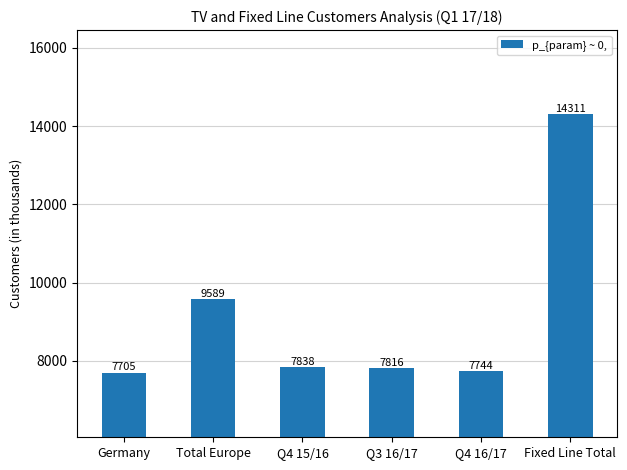

Does the chart contain stacked bars?

No